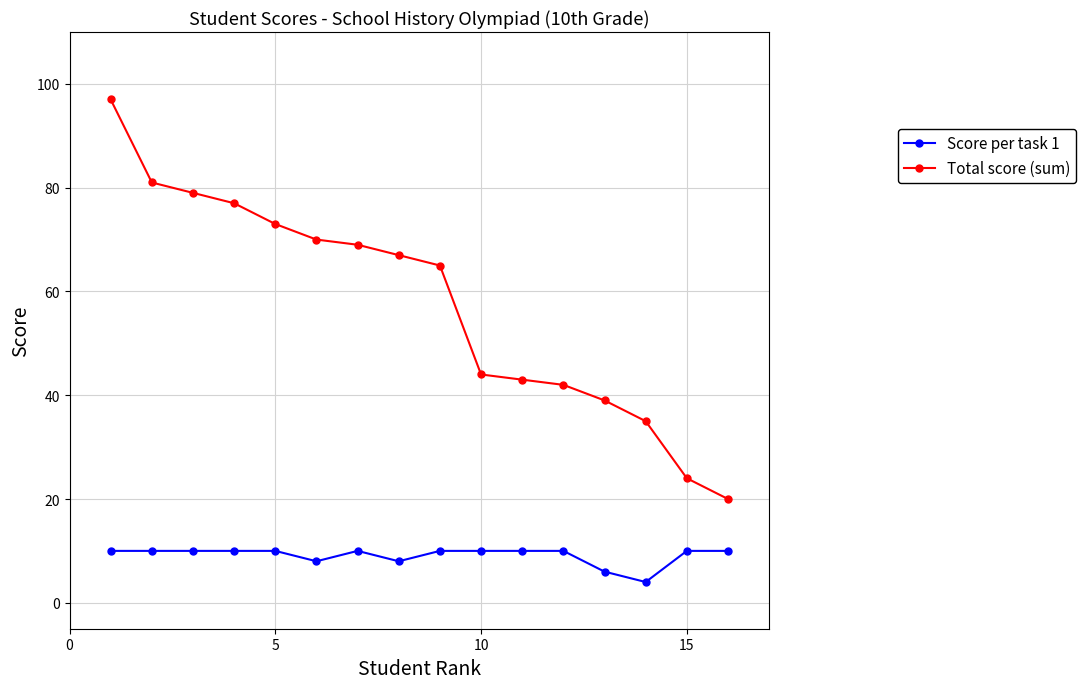

What is the average value of the Score per task 1 series?

9